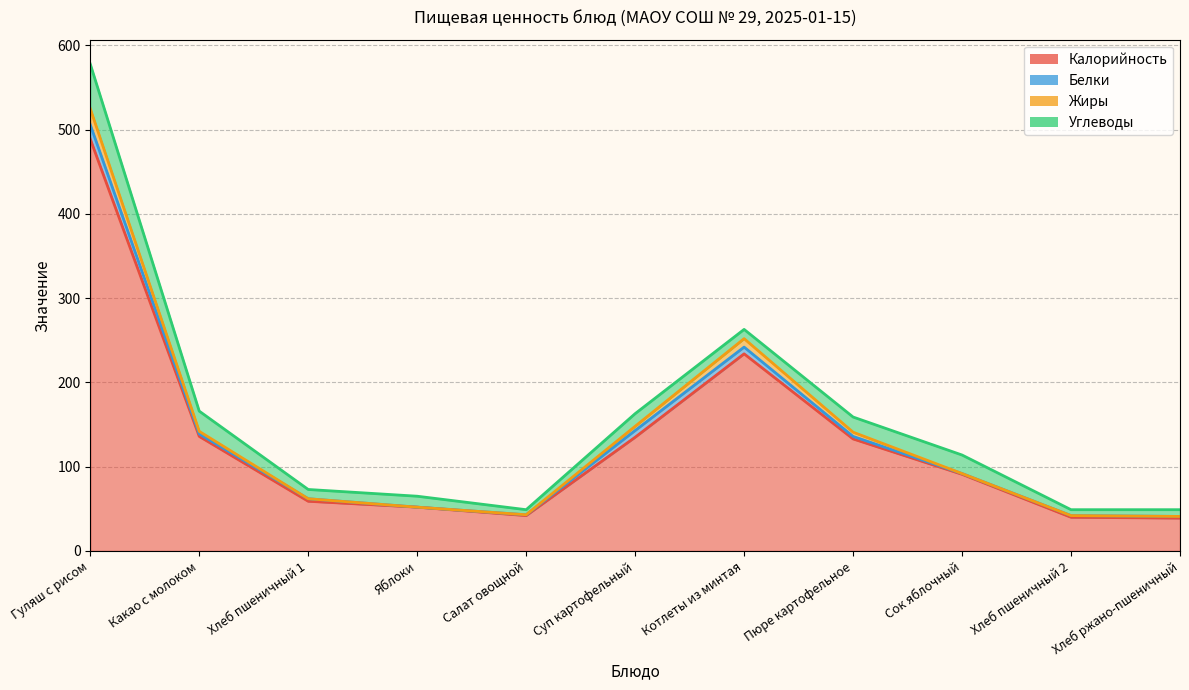

Which category has the highest value in the Жиры series?

Гуляш с рисом